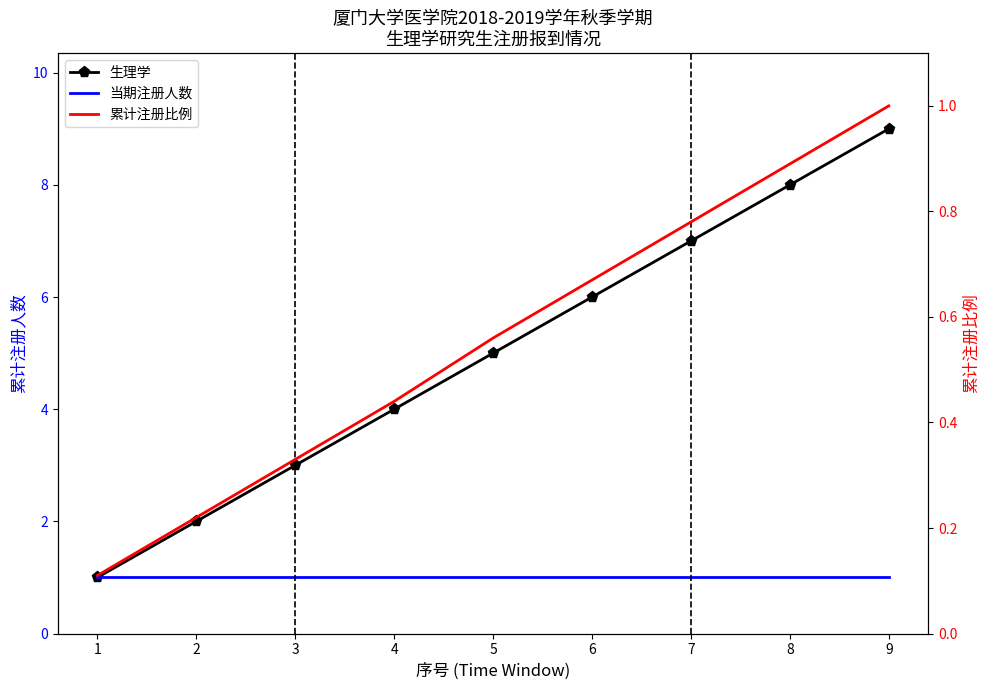

What is the value of the 累计注册比例 point at the 8th from the left?

0.9